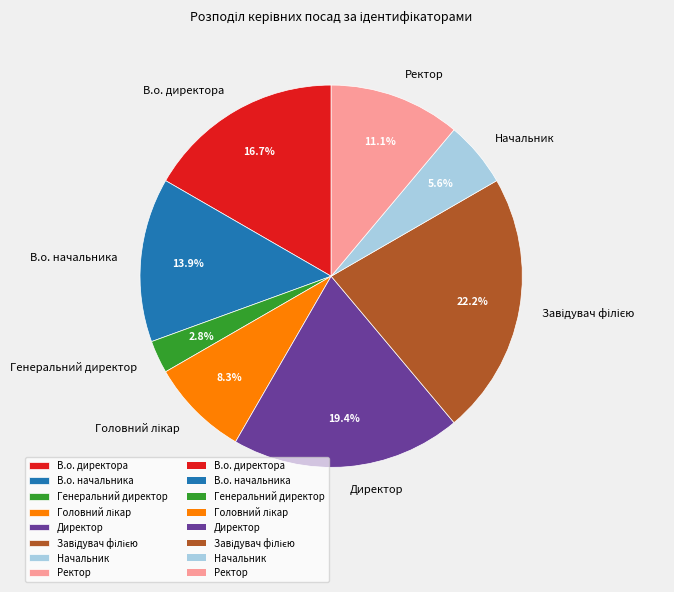

True or false: Генеральний директор accounts for 10% of the total.

False